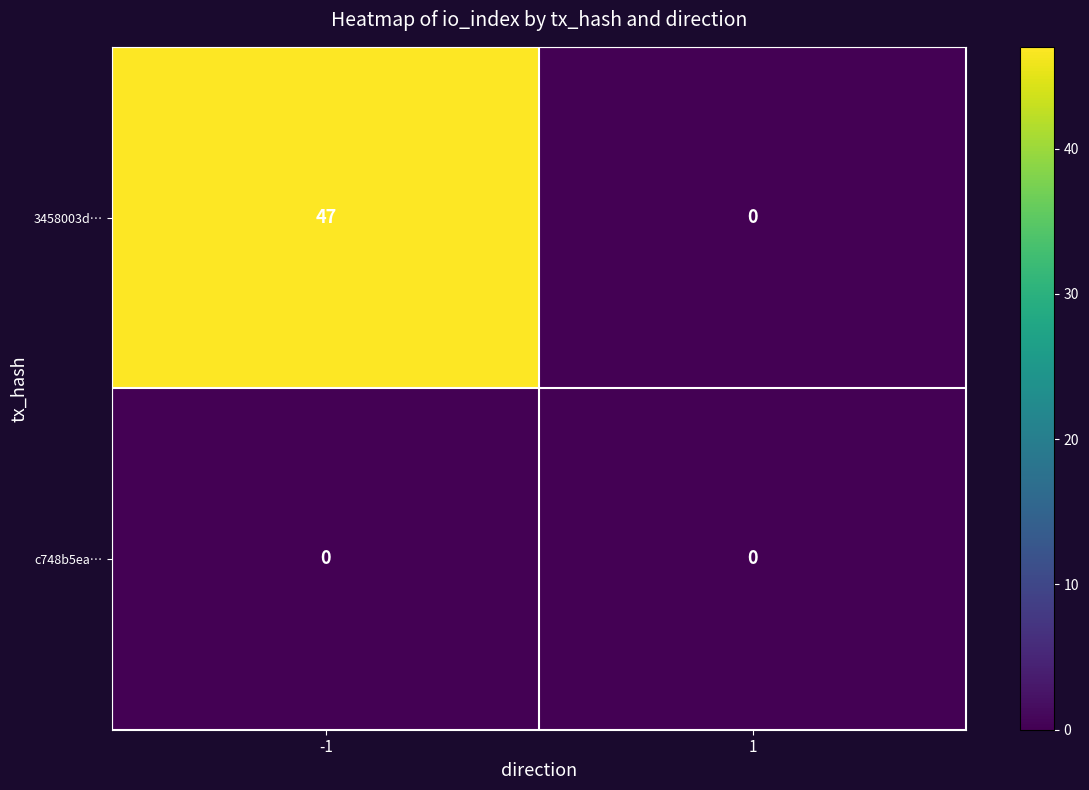

List the series in order of their overall mean, lowest first.

c748b5ea…, 3458003d…